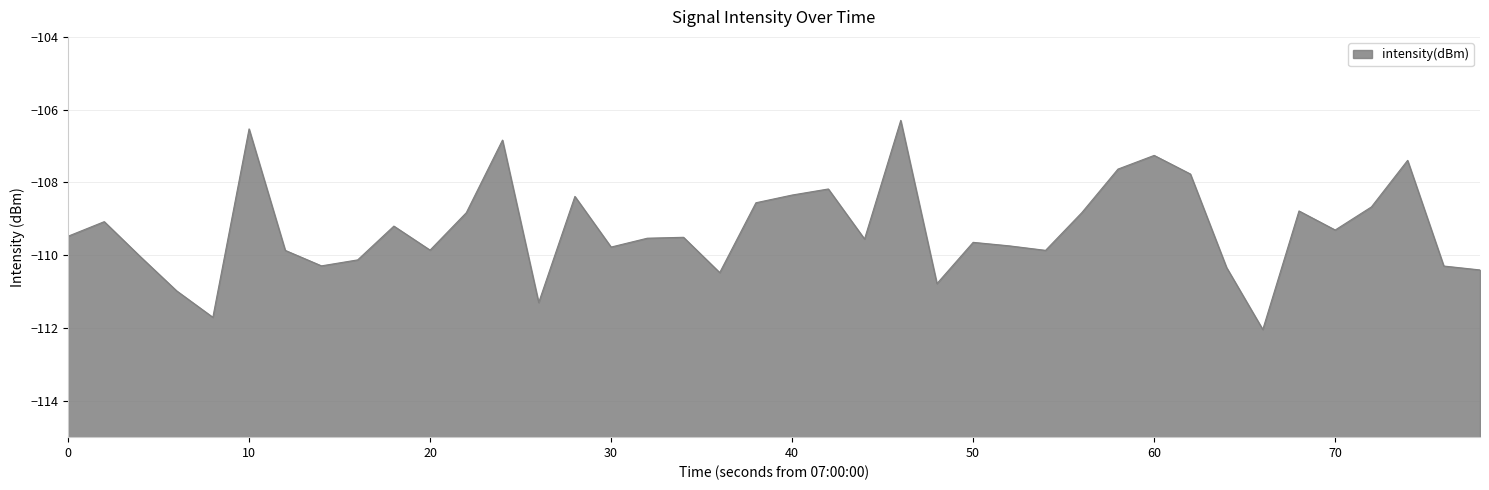

What is the average value?

-109.3